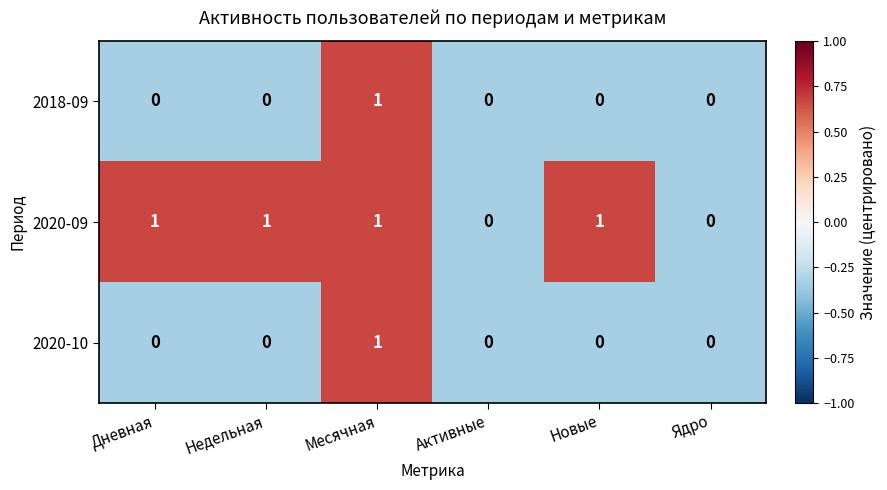

At which category is the sum across all series the highest?

Месячная